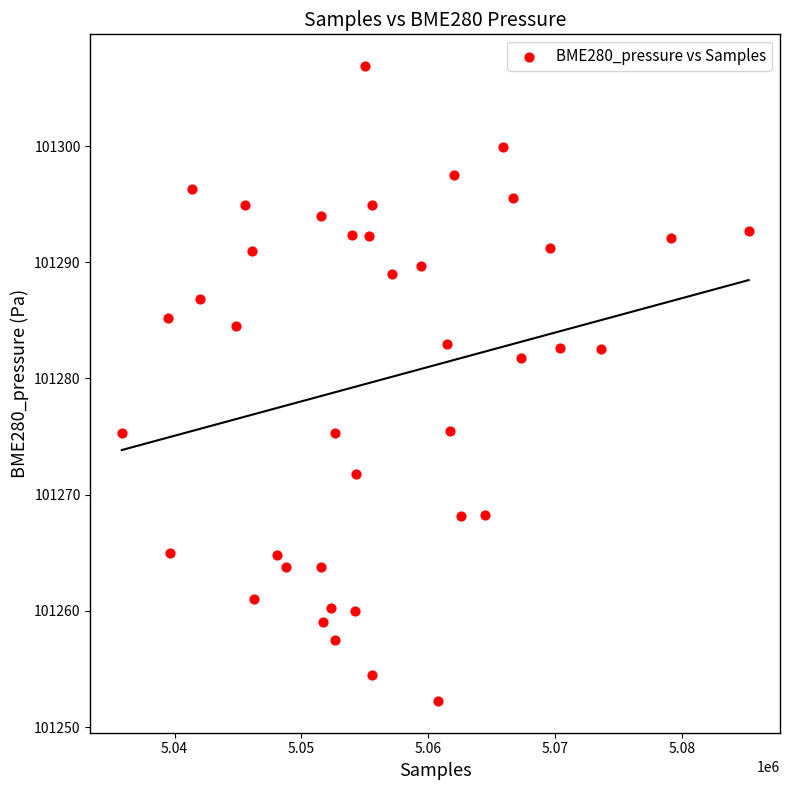

What Y value in the scatter plot is closest to 101279?

101281.8